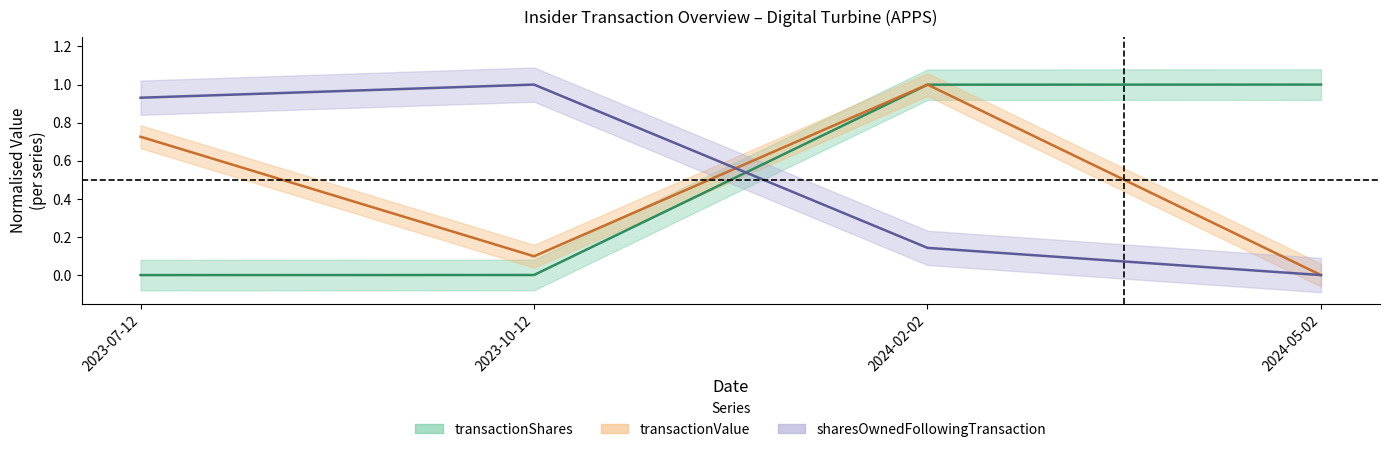

What is the average value of the transactionValue series?

0.5